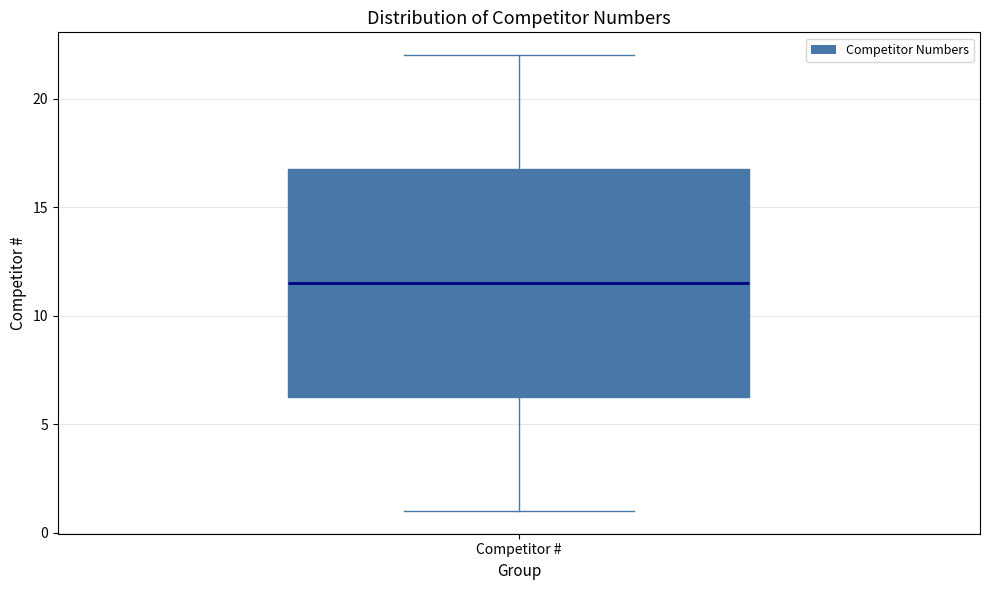

Transcribe this box plot: give where the median line is, the range the box spans, and where the two whiskers end, as read against the y-axis. The values are not printed on the chart, so give them approximately, as read against the axis.

median 11.5, box 6.5 to 17.0, whiskers 1.0 to 22.0